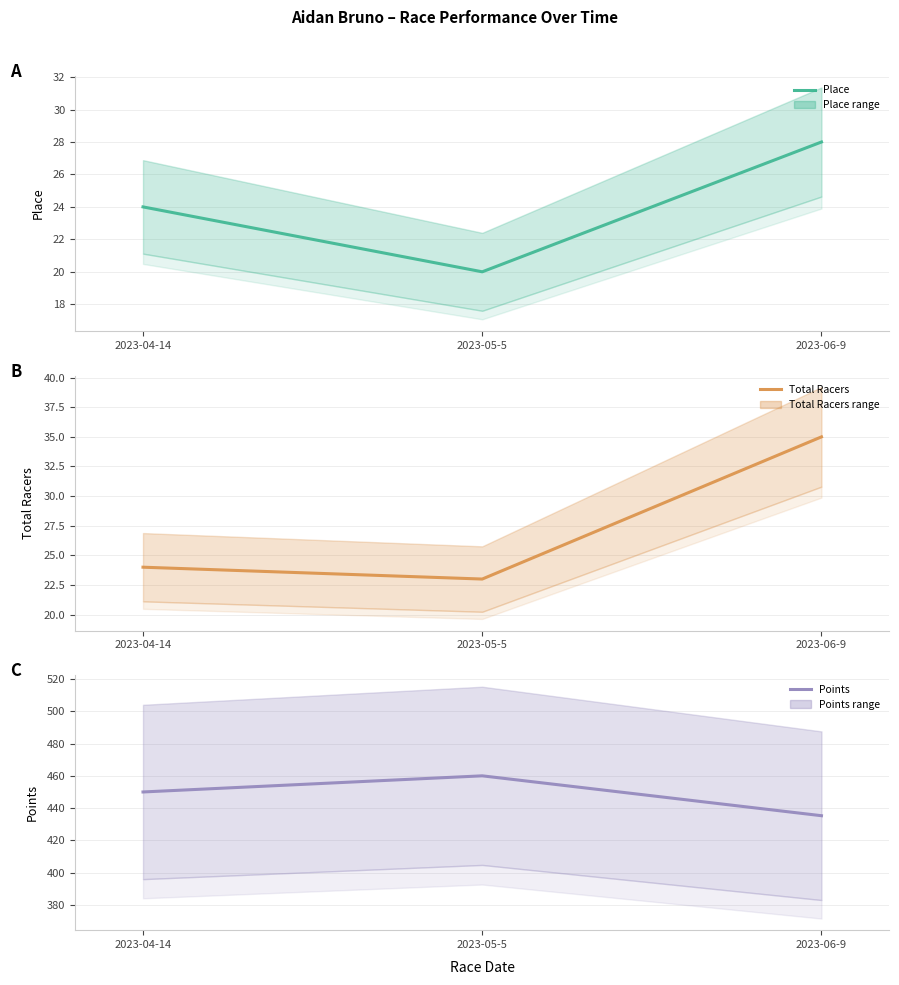

The value of Points at 2023-05-5 is 460.0. True or false?

True